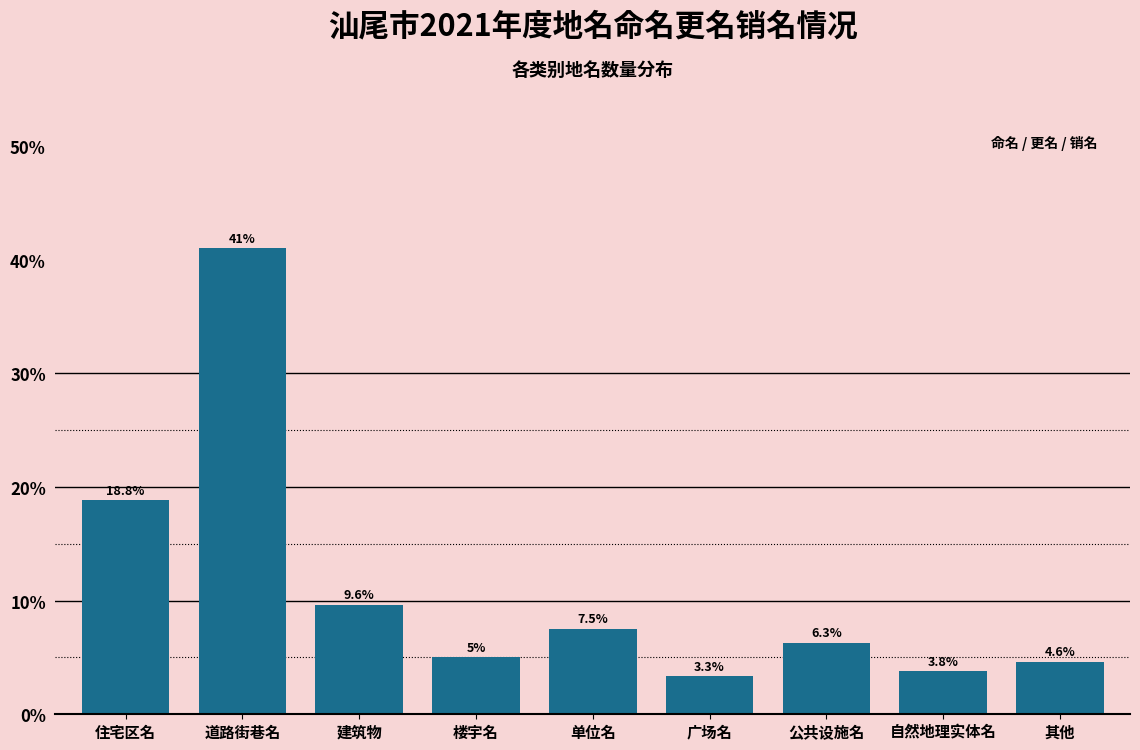

Reading left to right, list all the values displayed in this chart.

18.8	41.0	9.6	5.0	7.5	3.3	6.3	3.8	4.6